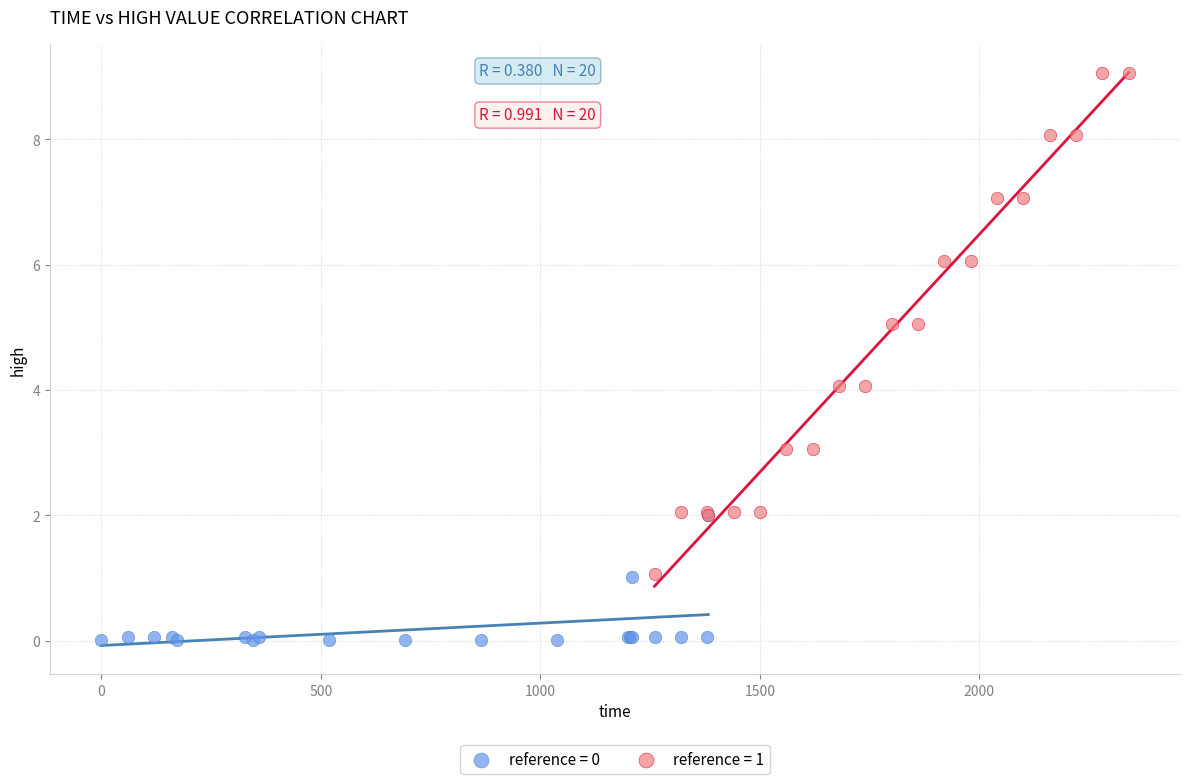

Which series reaches the maximum Y coordinate?

reference = 1